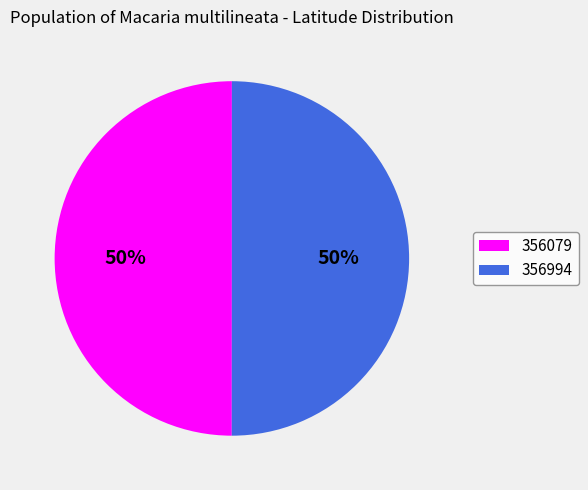

True or false: 356994 accounts for 50% of the total.

True